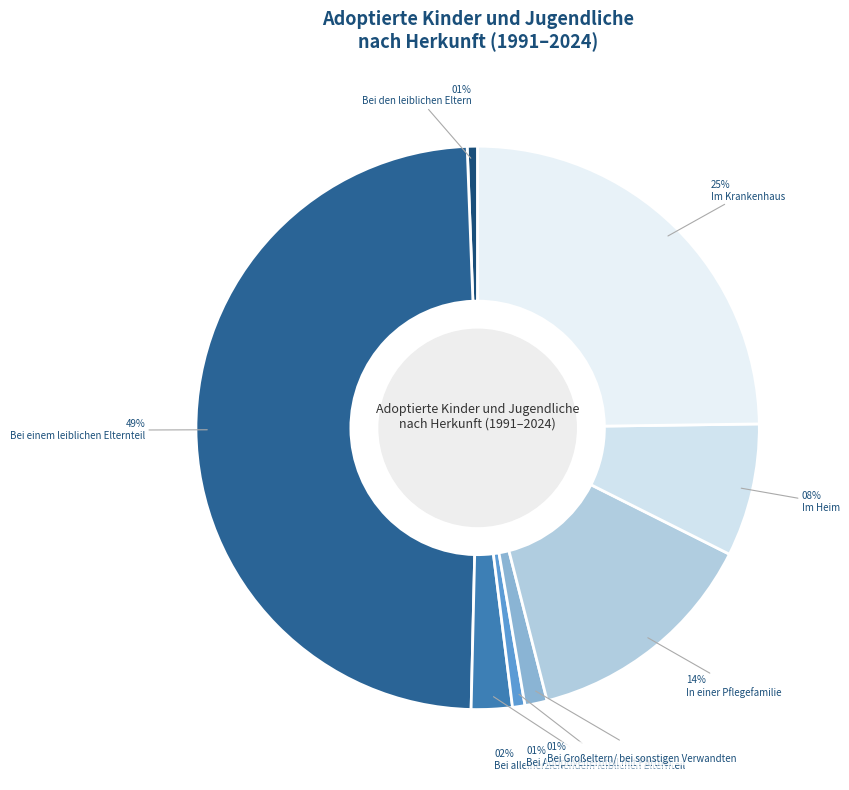

What percentage is the In einer Pflegefamilie slice, to the nearest percent?

14%